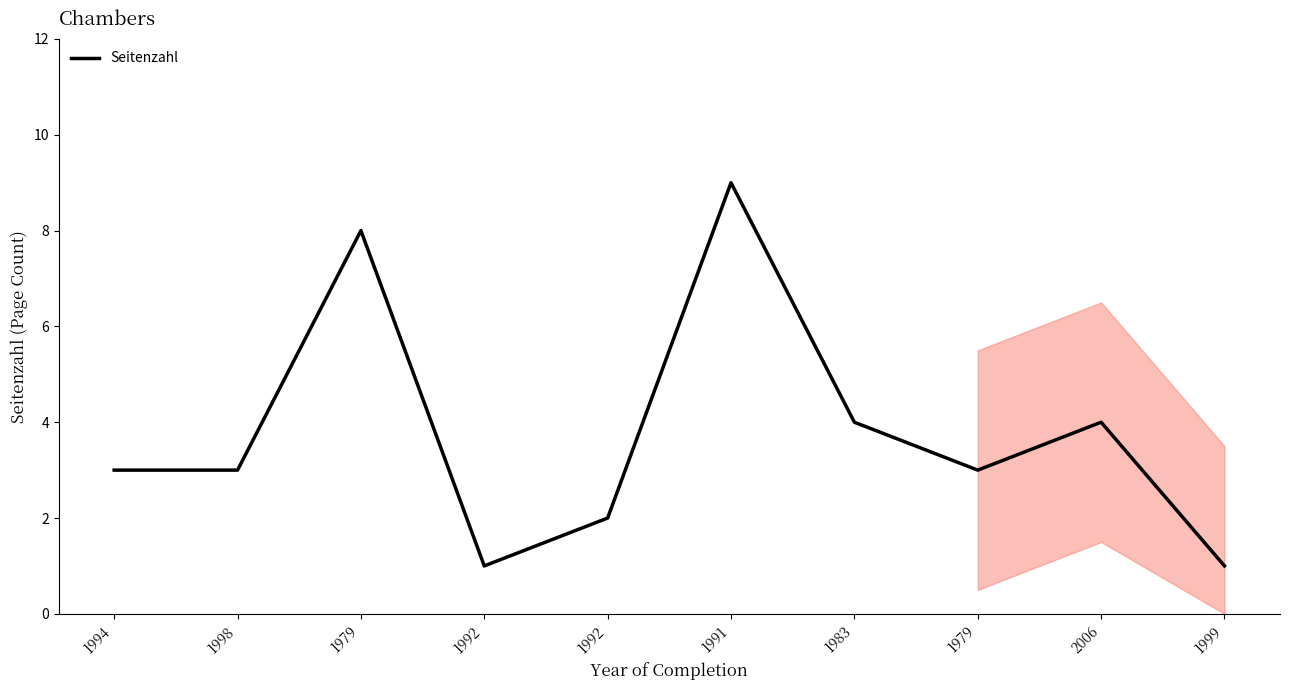

True or false: the data has more than 2 interior local peaks.

True